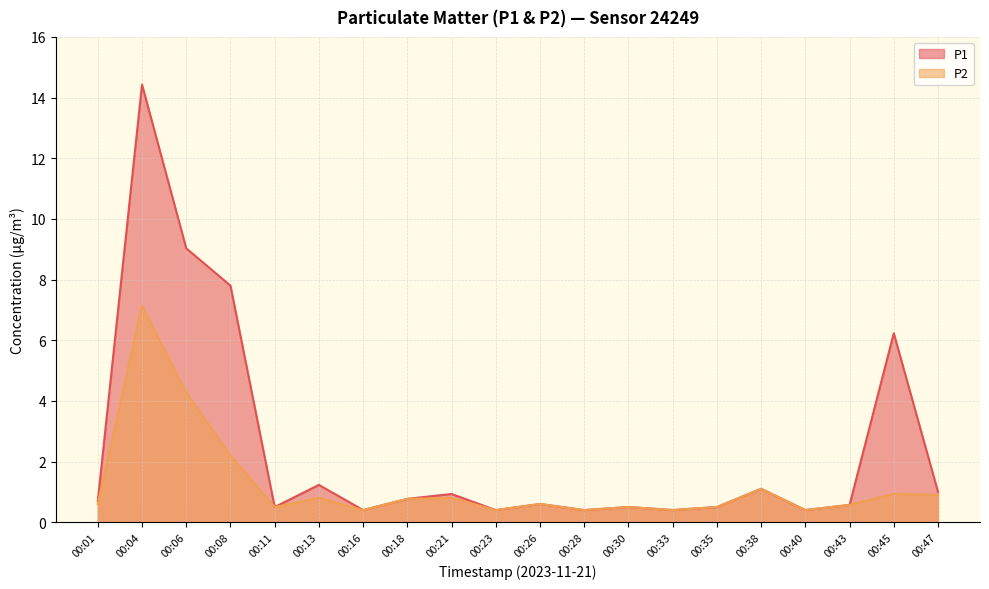

Between 00:28 and 00:43, which series saw the biggest shift?

P1